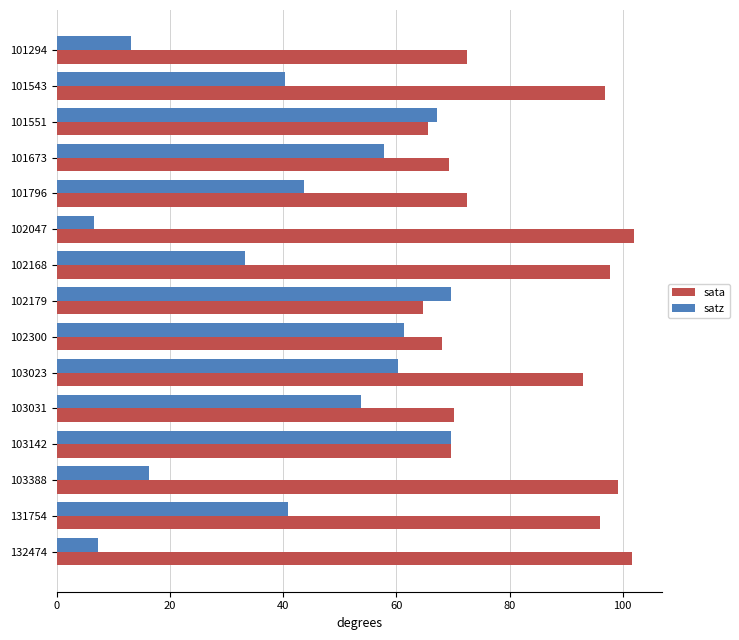

List the series in order of their overall mean, highest first.

sata, satz